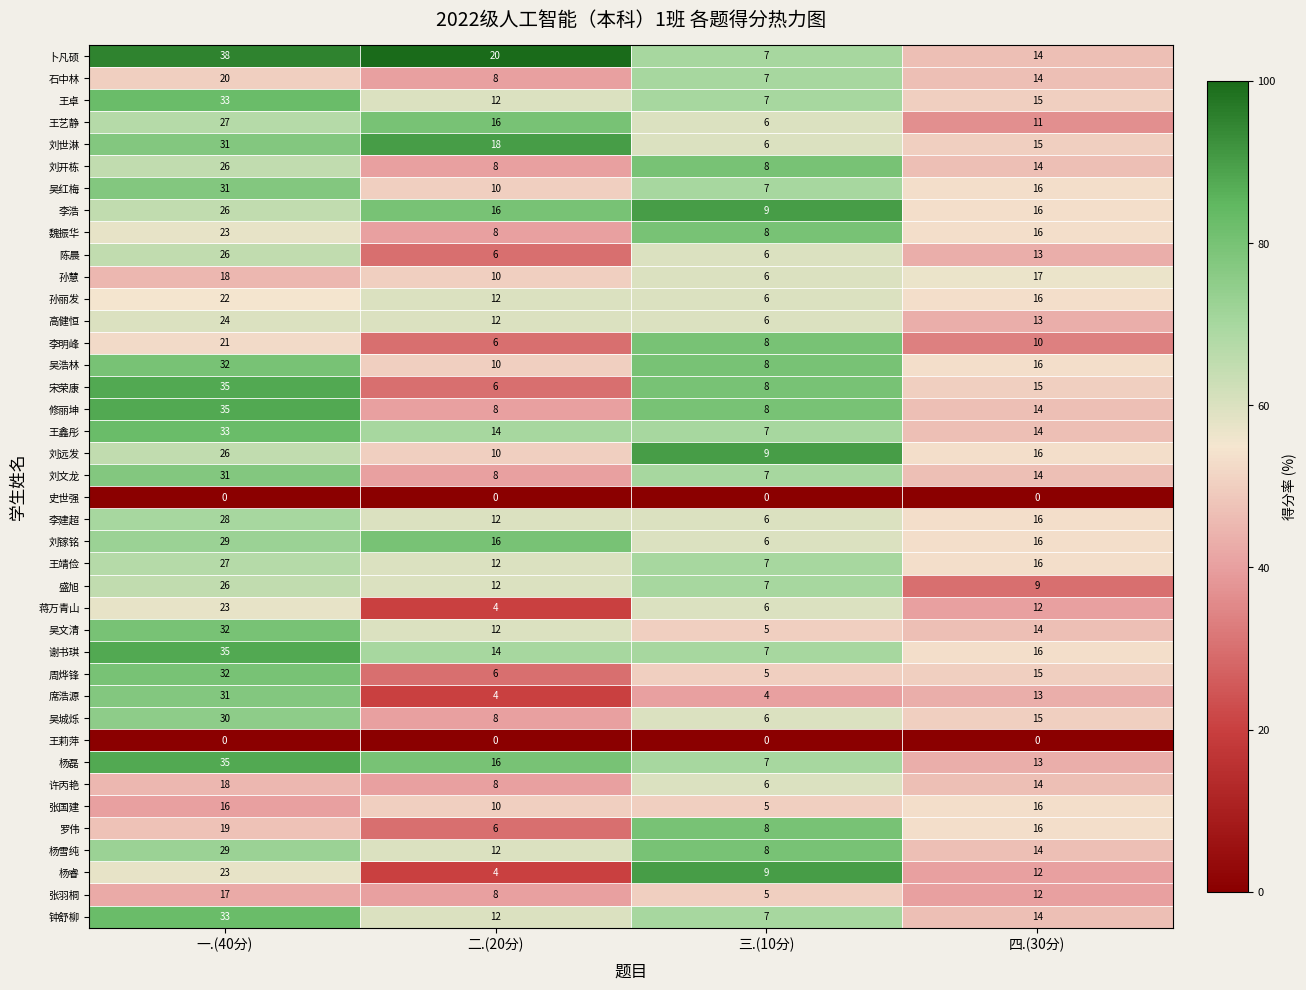

The 宋荣康 series shows 6 at 二.(20分). True or false?

True